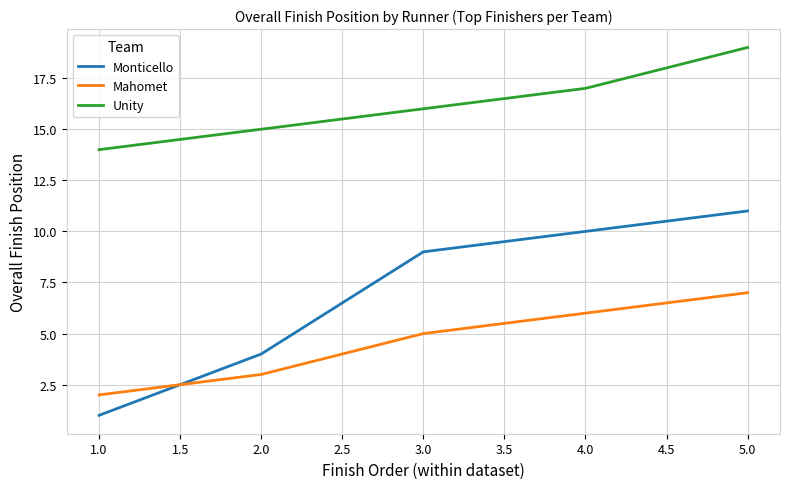

What is the difference between the maximum and second lowest values in the Mahomet series?

4